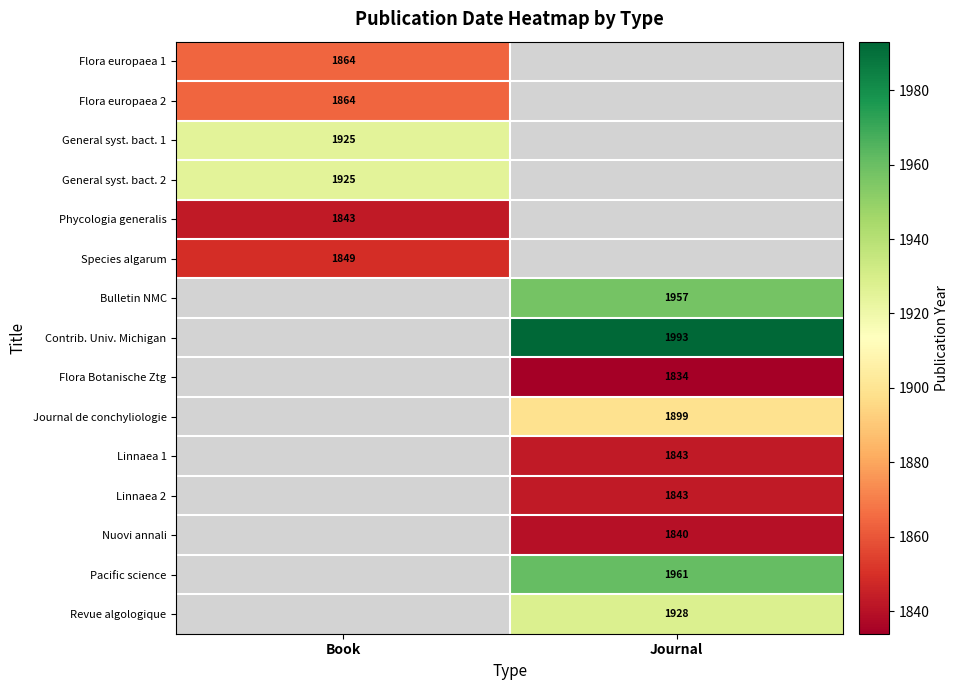

Is it true that Phycologia generalis equals 1843 at Book?

True